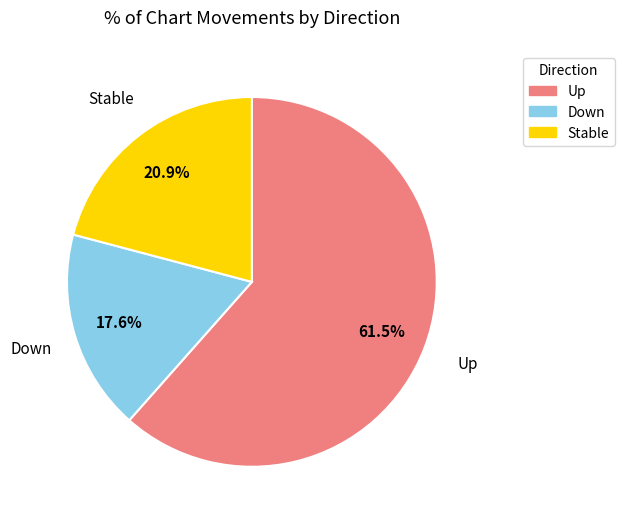

What percentage is NOT represented by Up?

38.5%